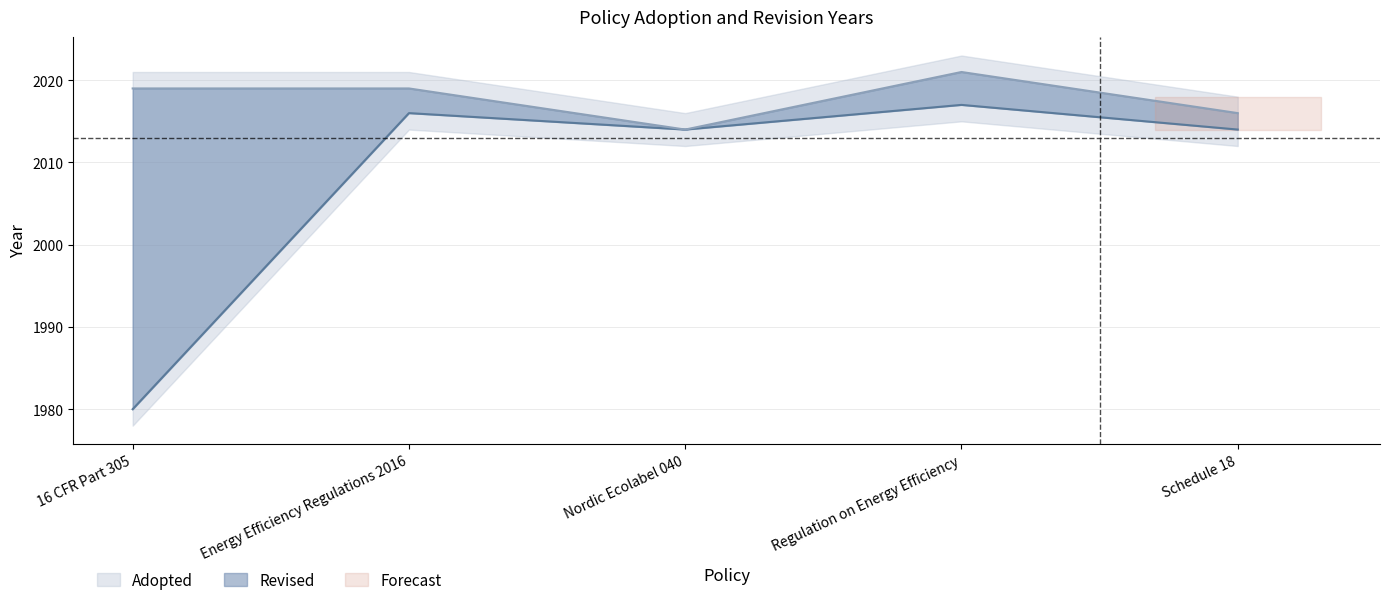

Reading right to left, list all the values displayed in this chart.

2014	2017	2014	2016	1980